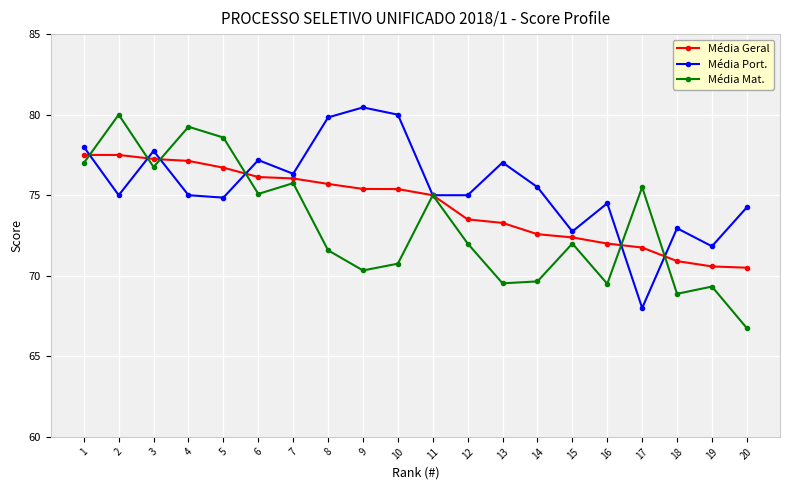

List the series in order of their overall mean, highest first.

Média Port., Média Geral, Média Mat.